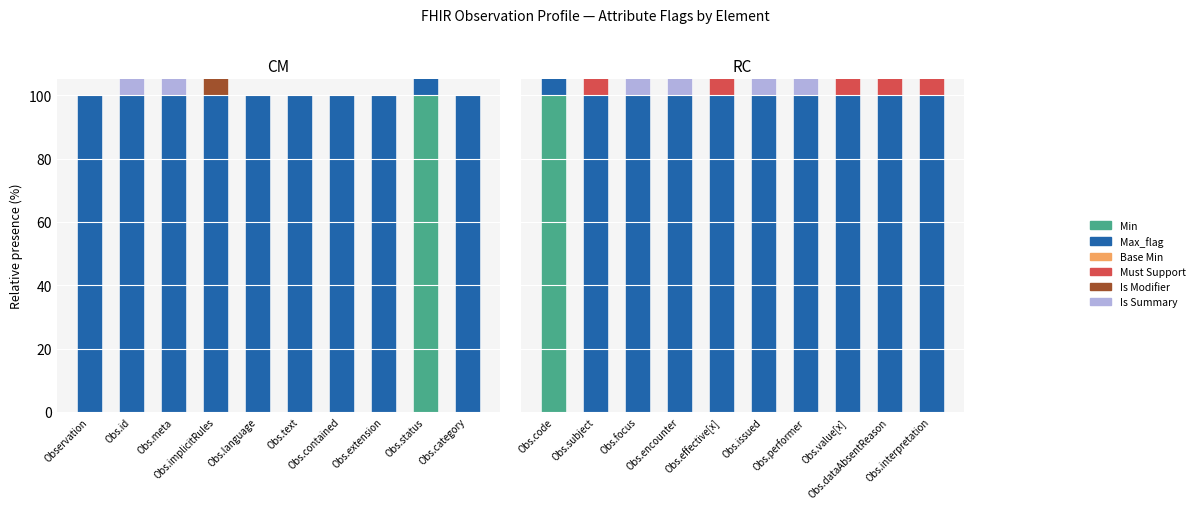

What is the average value of the Is Summary series?

40